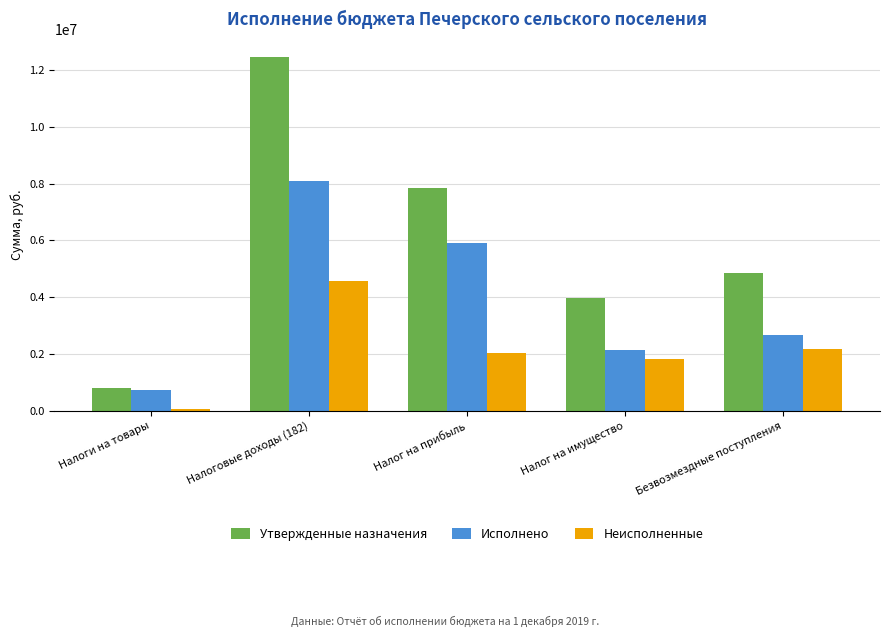

What is the approximate value of Утвержденные назначения at Налоги на товары?

803043.4